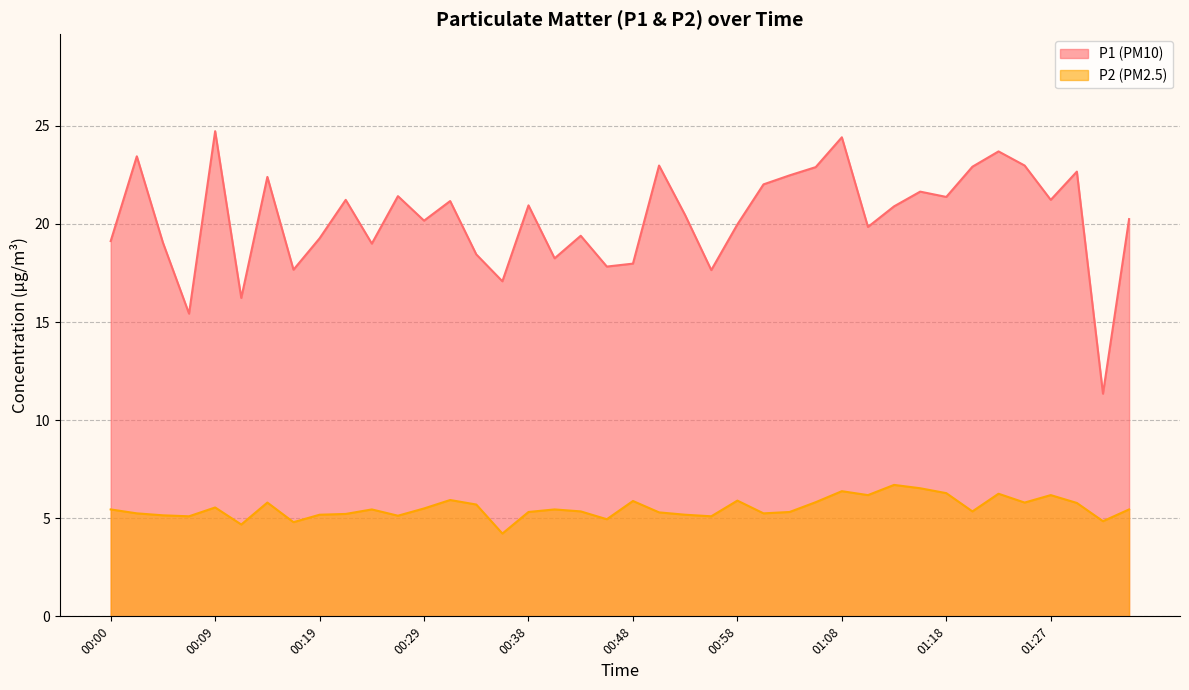

Rank the series by their maximum value, from lowest to highest.

P2, P1